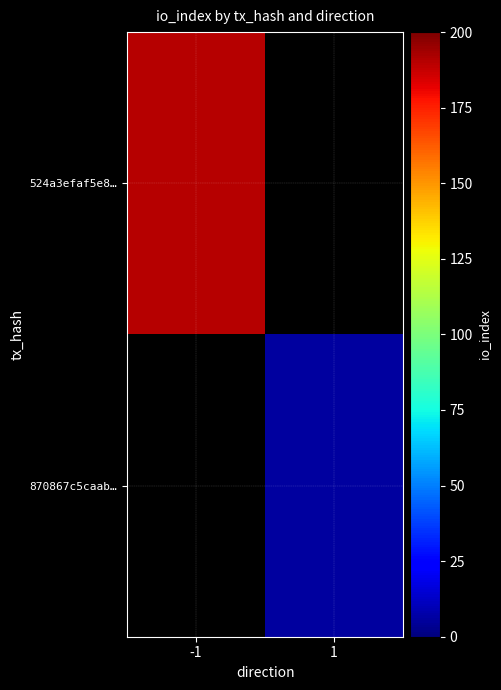

How many positive values does the 524a3efaf5e8… series have?

1